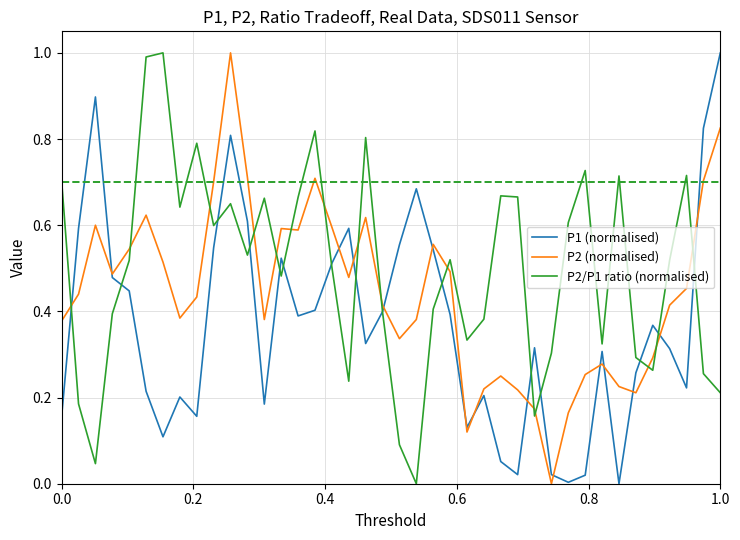

True or false: P2/P1 ratio (normalised) and P2 (normalised) intersect in this chart.

True